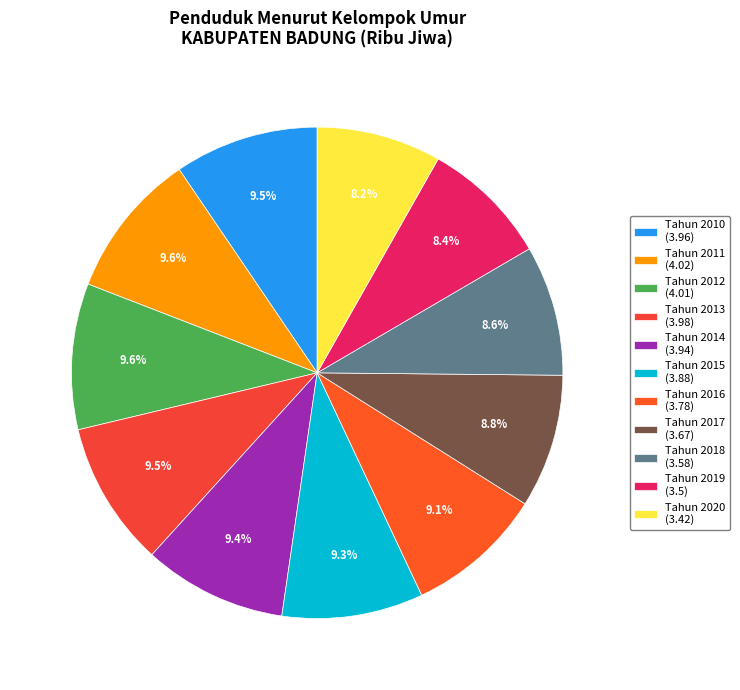

To the nearest percent, what is the combined percentage of Tahun 2010 and Tahun 2014?

19%